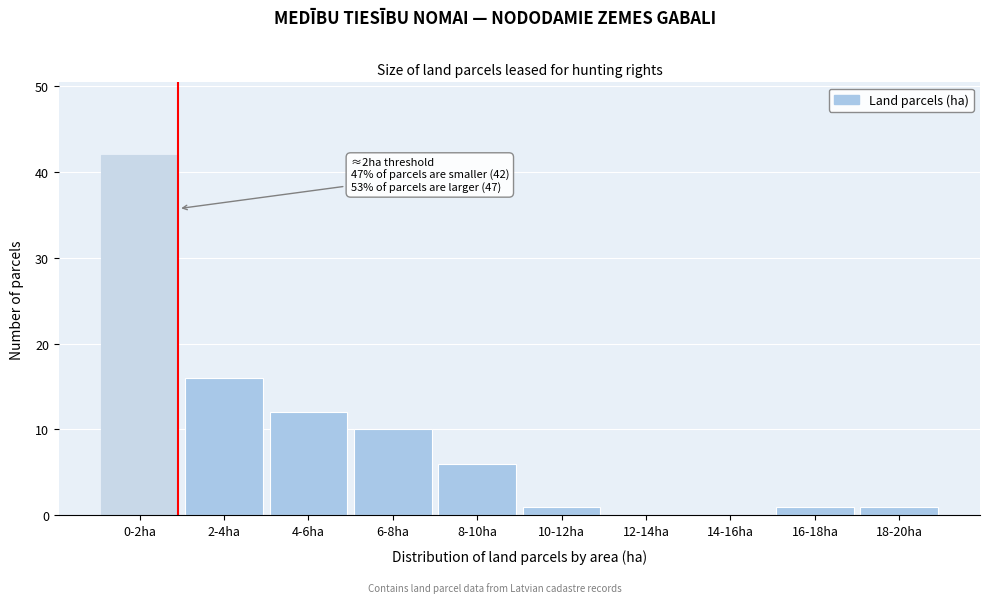

Reading right to left, extract all data points from this chart.

18-20ha=1	16-18ha=1	14-16ha=0	12-14ha=0	10-12ha=1	8-10ha=6	6-8ha=10	4-6ha=12	2-4ha=16	0-2ha=42